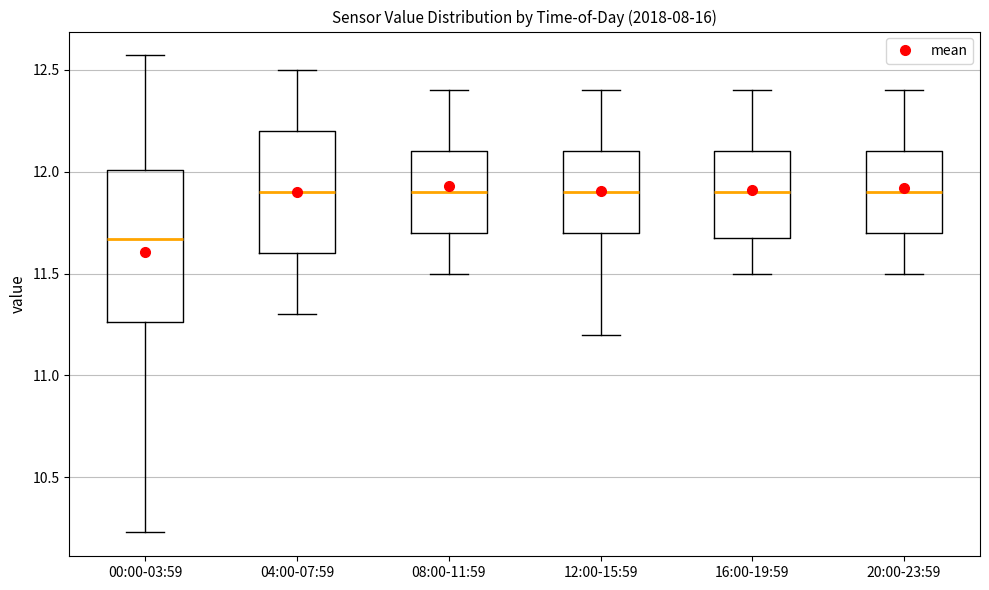

Where does the upper whisker of the box for 20:00-23:59 end on the y-axis? The values are not printed on the chart, so give them approximately, as read against the axis.

12.40